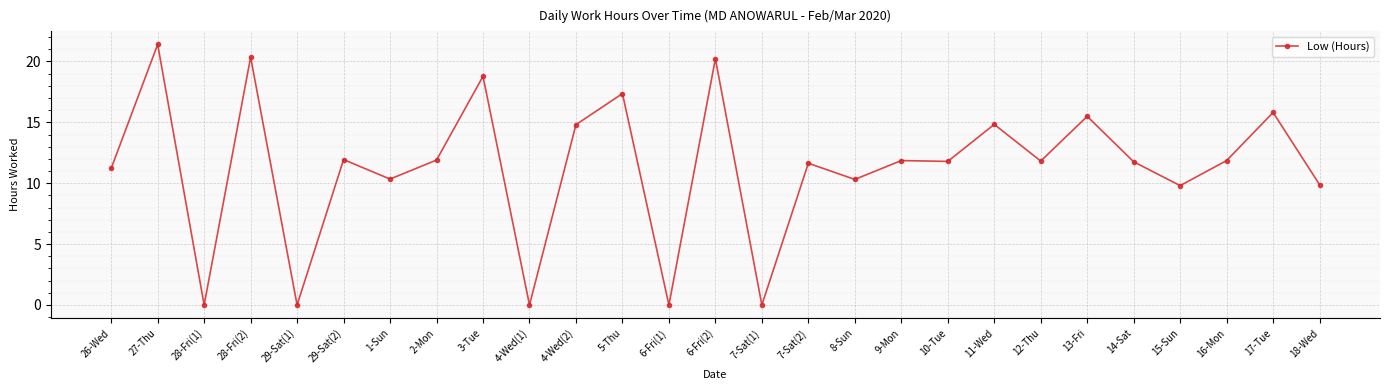

Where is the first local minimum?

28-Fri(1)